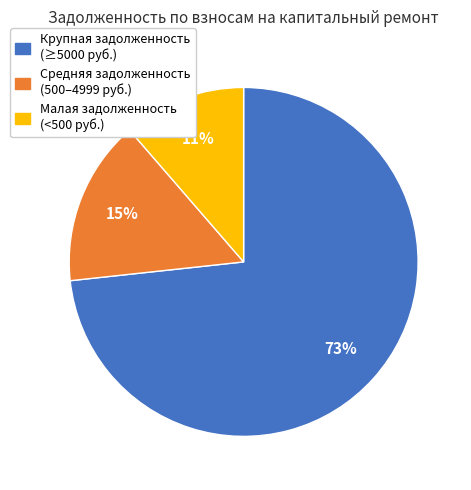

Combined, do Крупная задолженность (≥5000 руб.) and Малая задолженность (<500 руб.) account for over 50%?

Yes